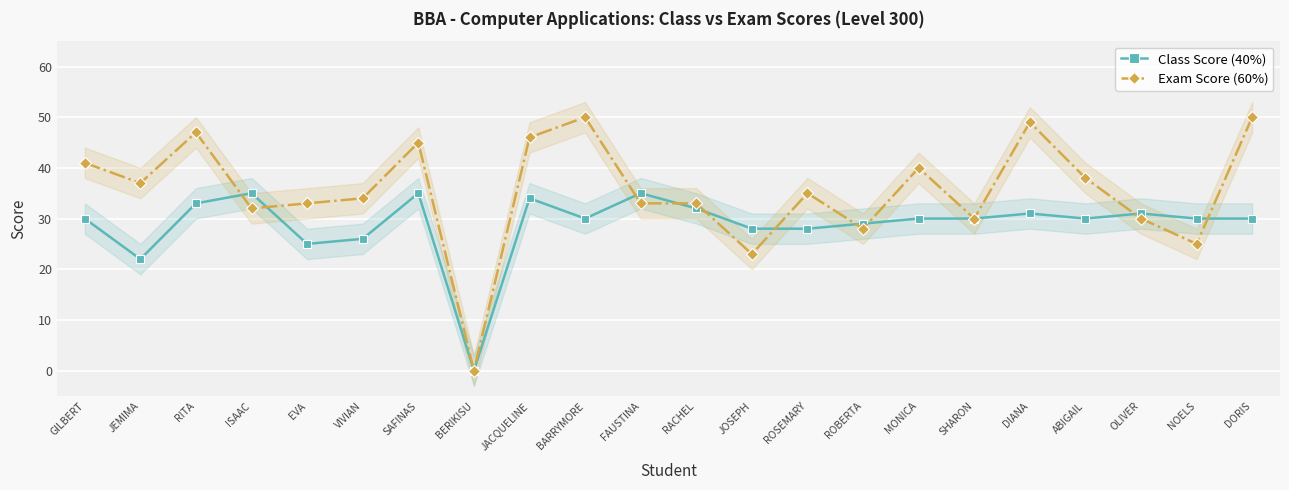

What is the maximum value for Class Score (40%)?

35